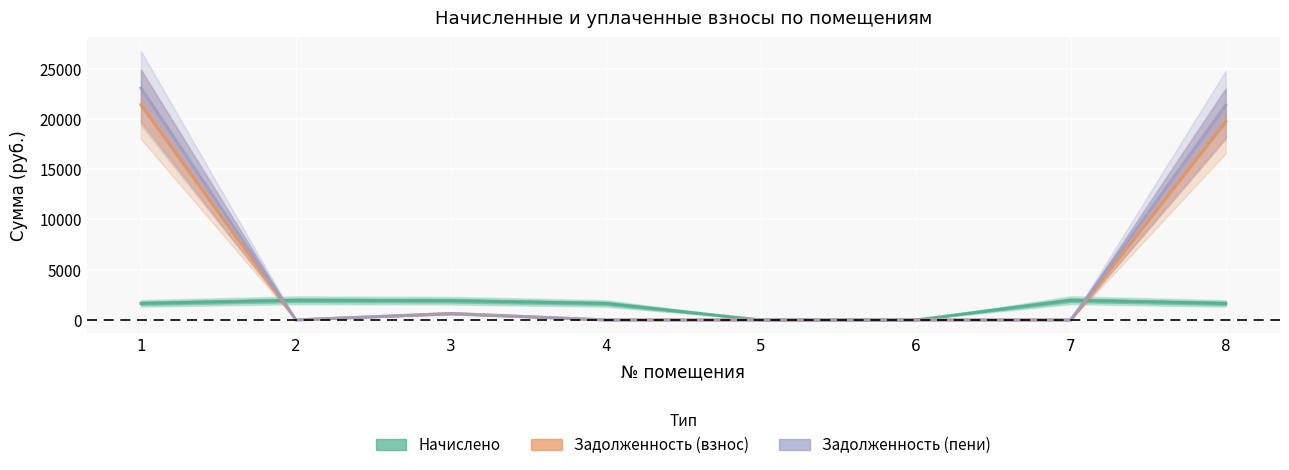

What is the sum of all начислено values?

10767.1